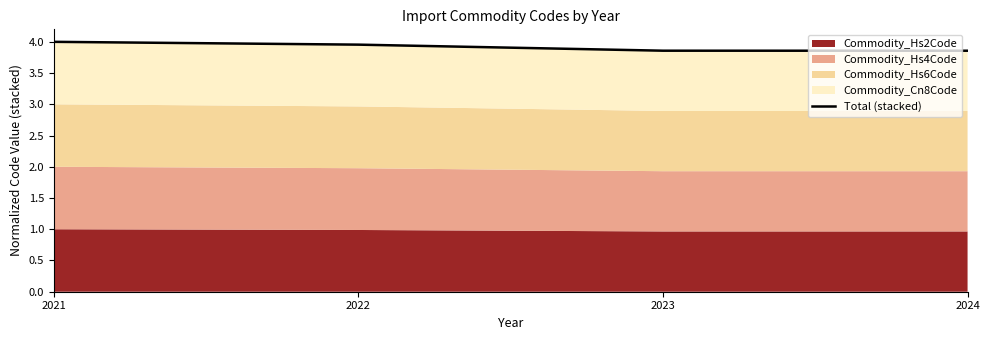

What is the ratio of the value at 2024 to the value at 2023?

1.0